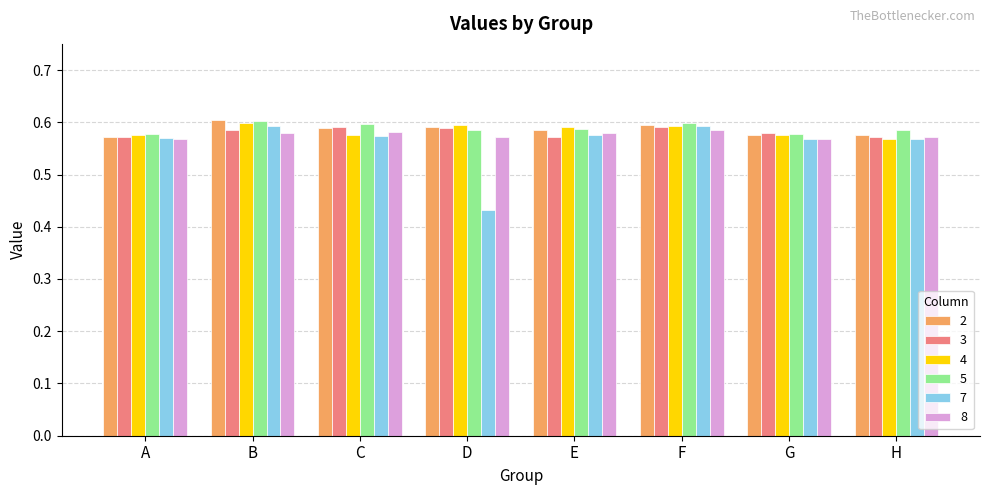

How many groups of bars are there?

8